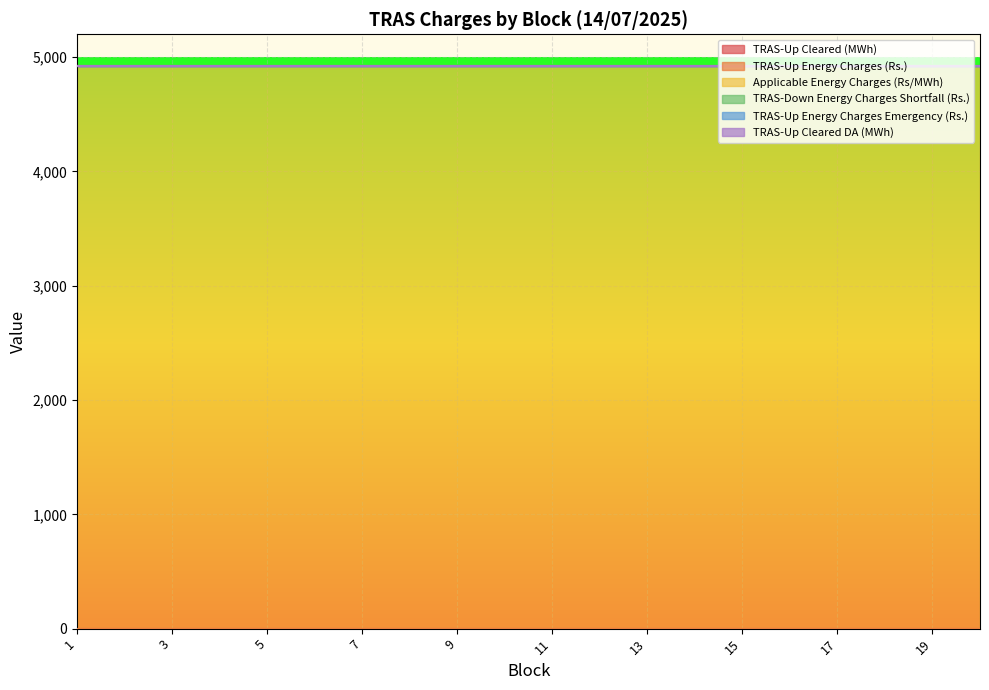

Where is TRAS-Up Energy Charges Emergency (Rs.) nearest to the value 0?

1